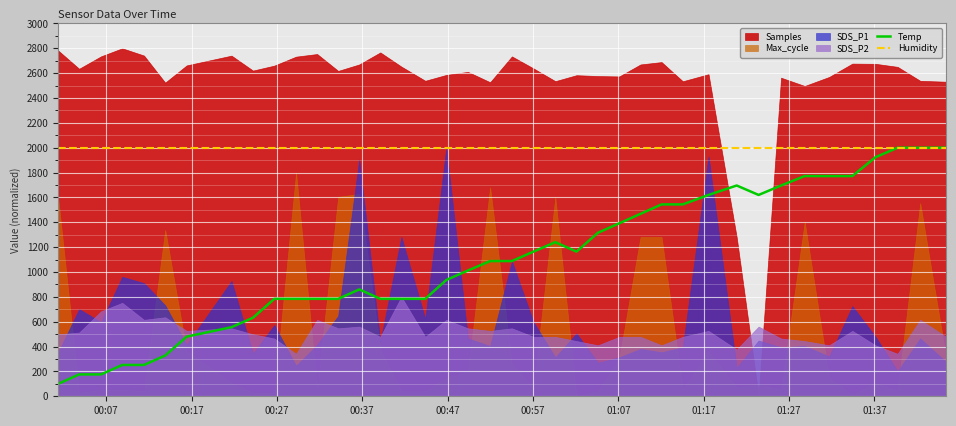

Count the number of categories in the chart.

40